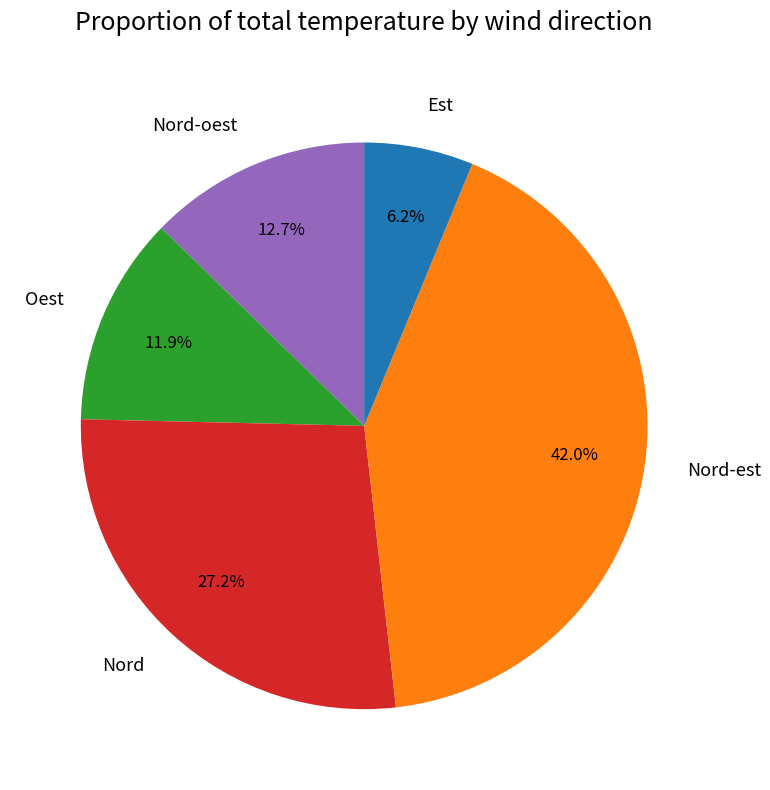

Combined, do Nord and Nord-est account for over 50%?

Yes